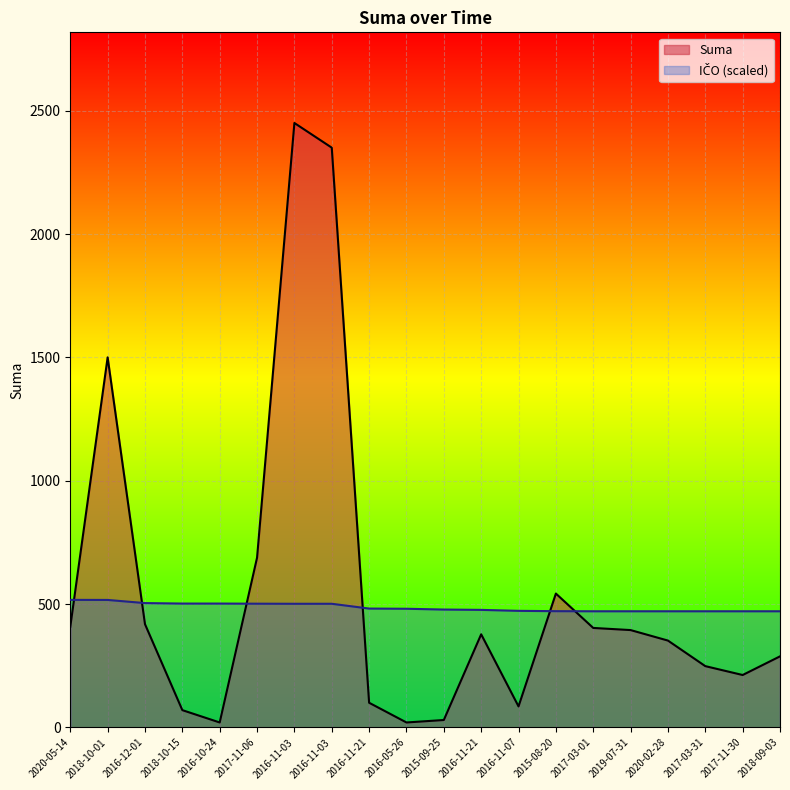

After their last crossing, which series has the higher values: Suma or Other?

Other